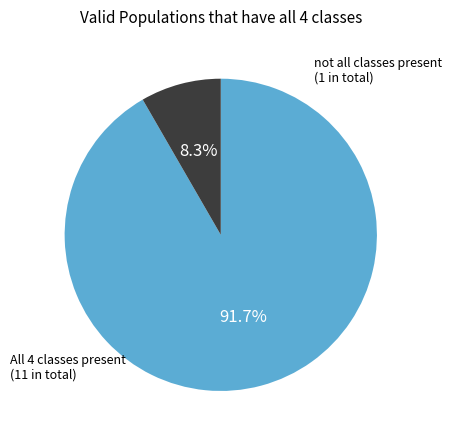

Is there a majority slice in this chart?

Yes